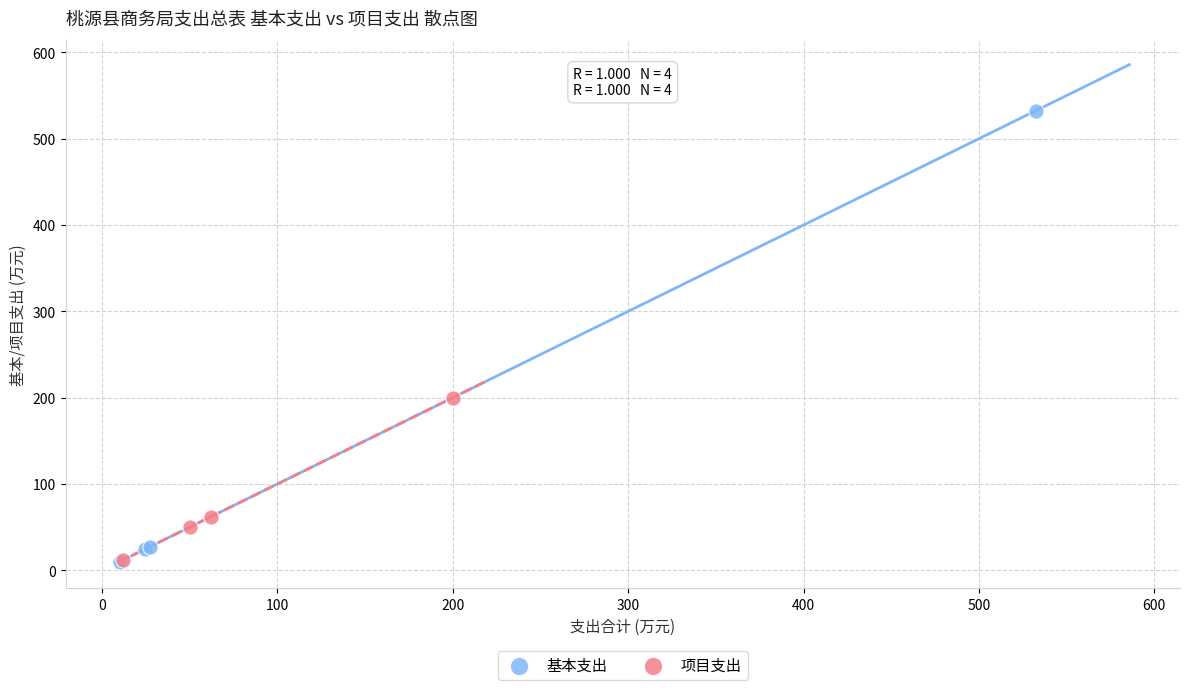

Which series reaches the maximum Y coordinate?

基本支出